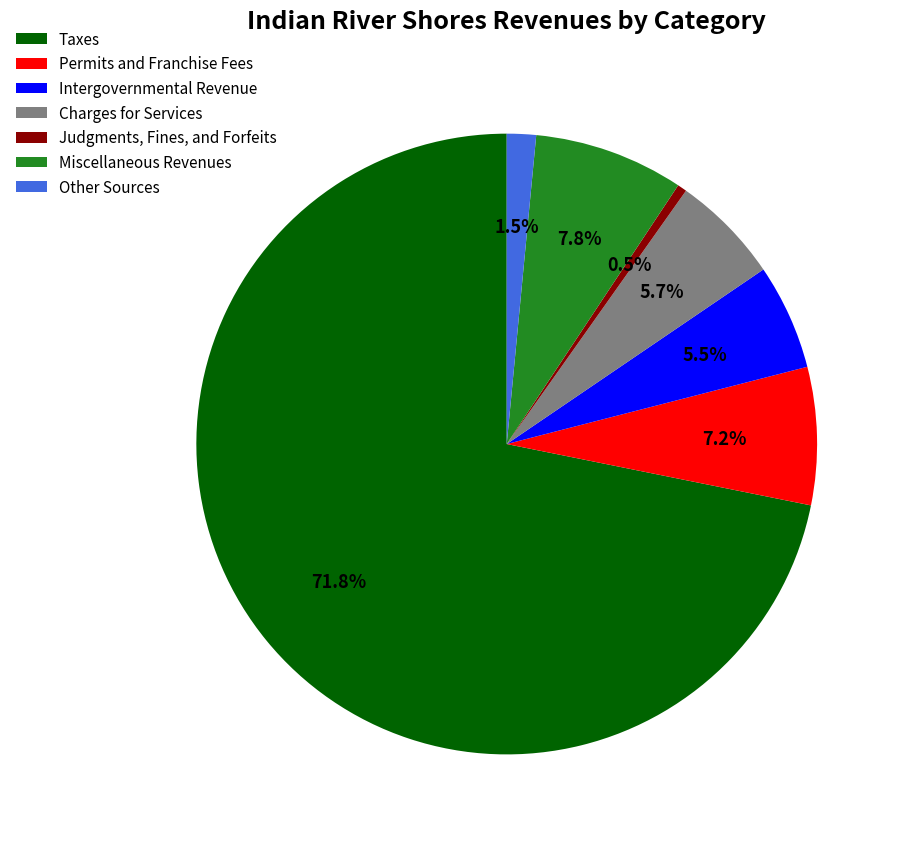

Is Taxes the majority of the pie?

Yes